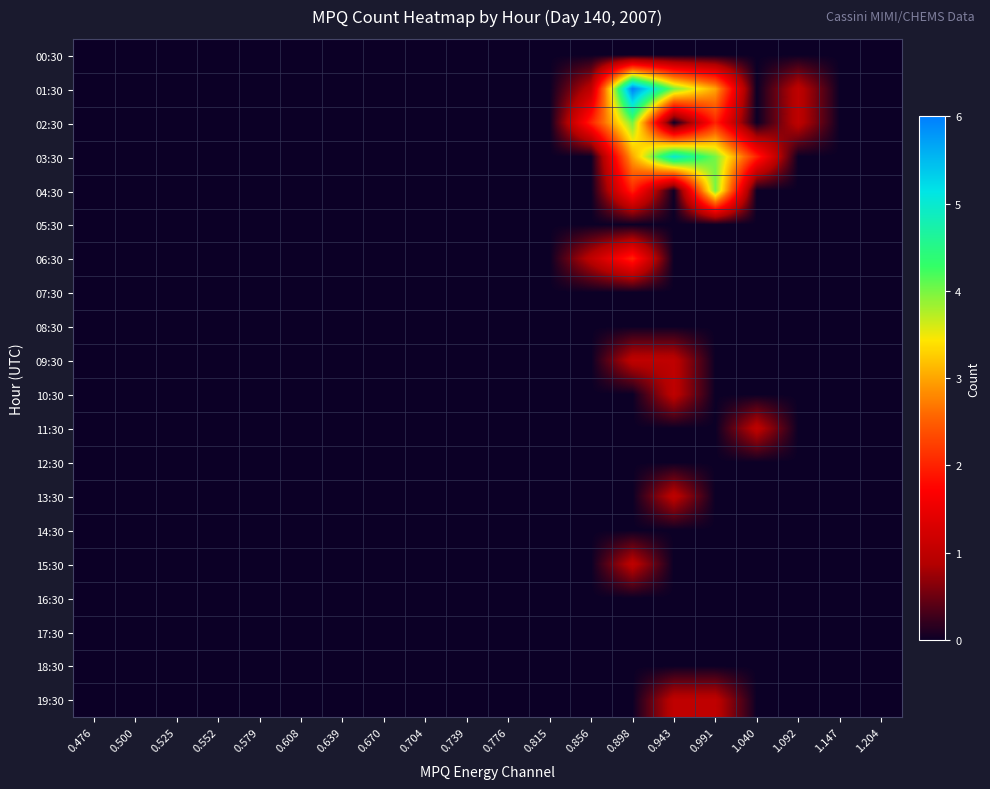

What is the greatest value displayed?

6